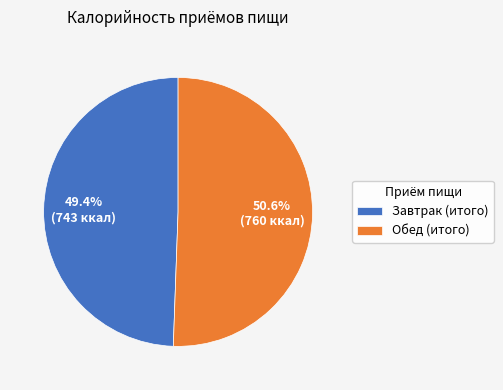

How many slices are in this pie chart?

2